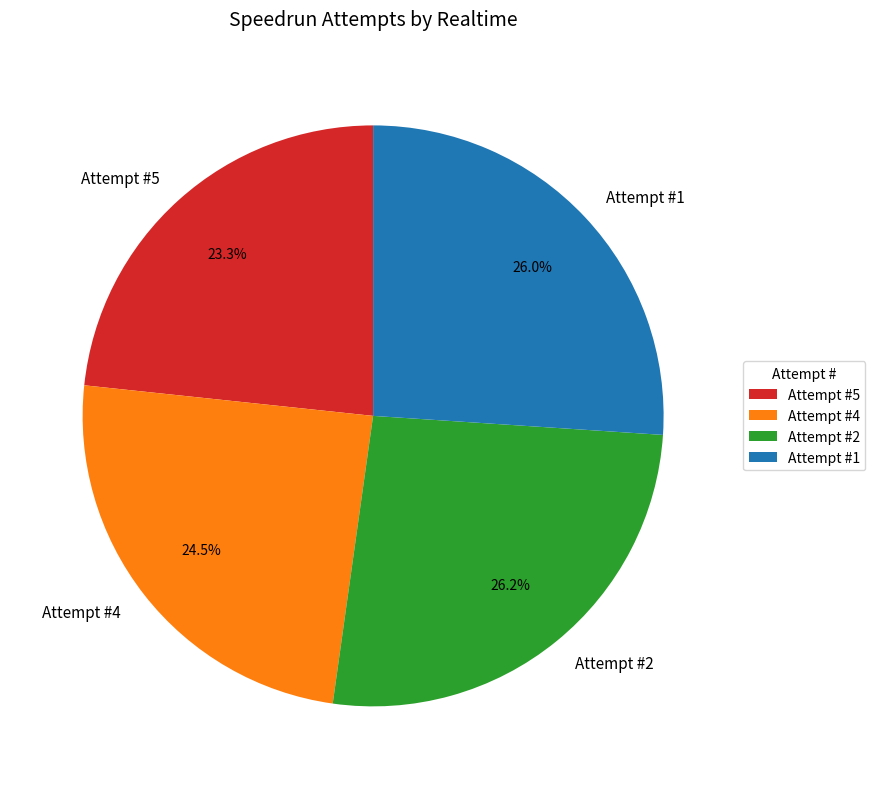

Between Attempt #5 and Attempt #1, which is larger?

Attempt #1